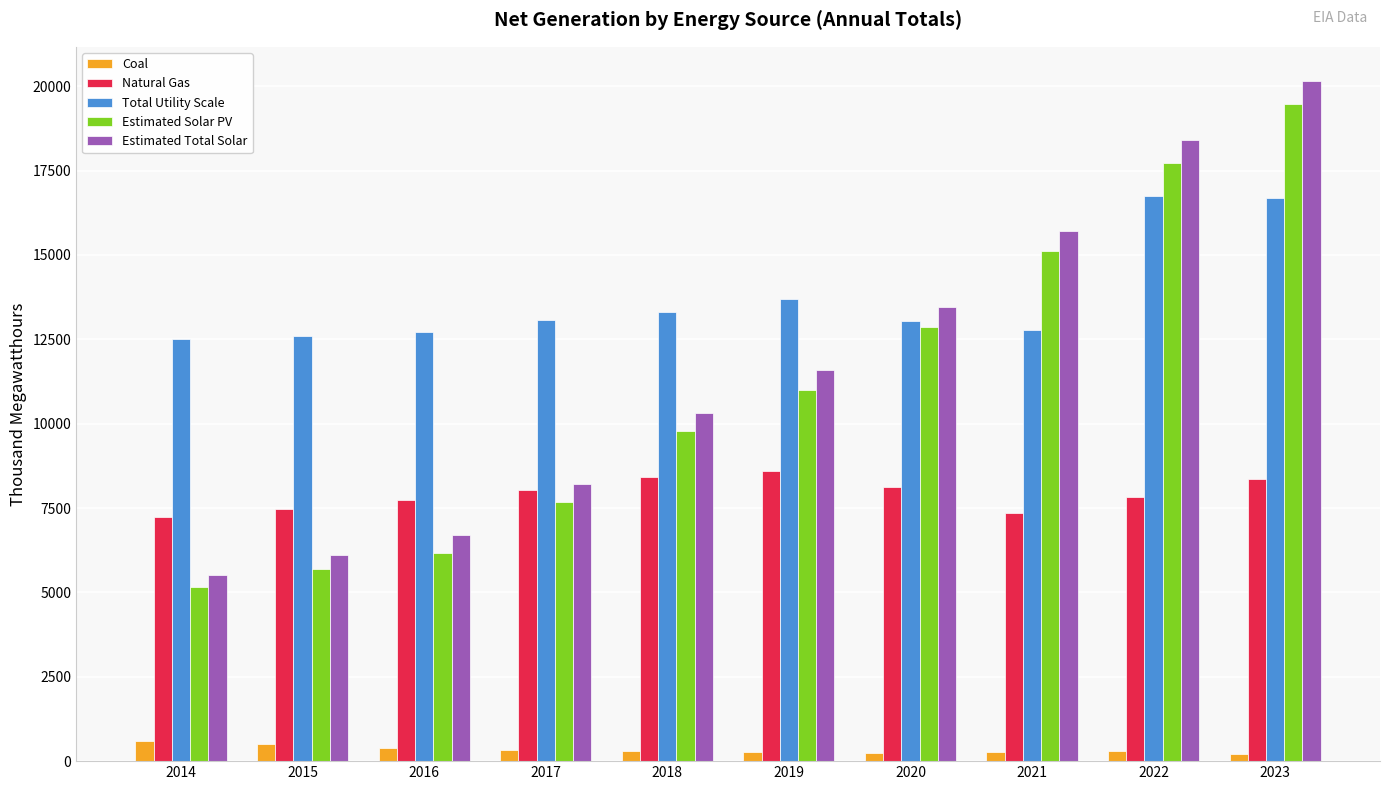

Which category has the highest value in the Estimated Solar PV series?

2023